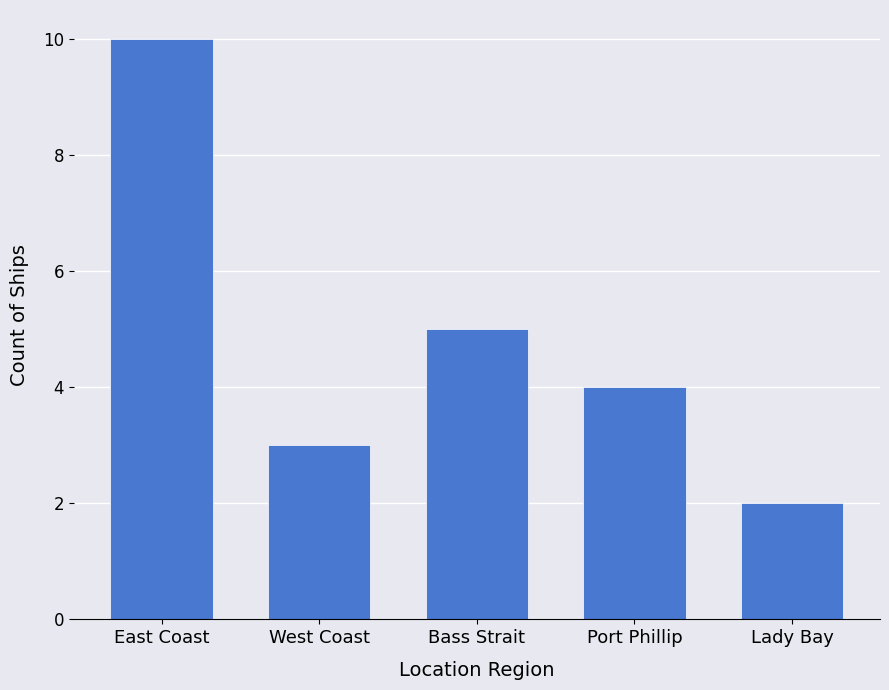

Which category has the highest value across all series?

East Coast